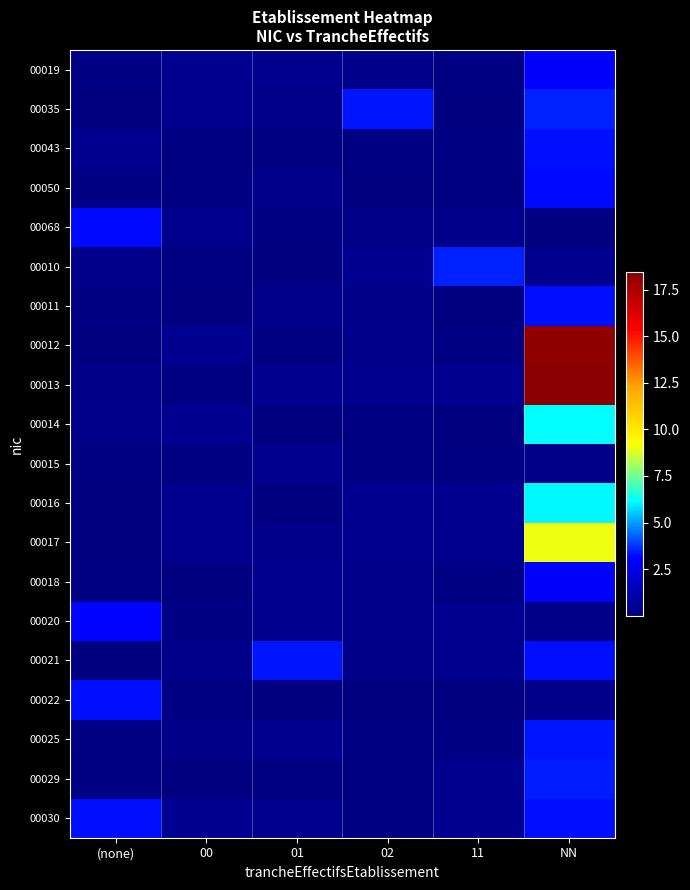

Which series has the largest total across all categories?

00013